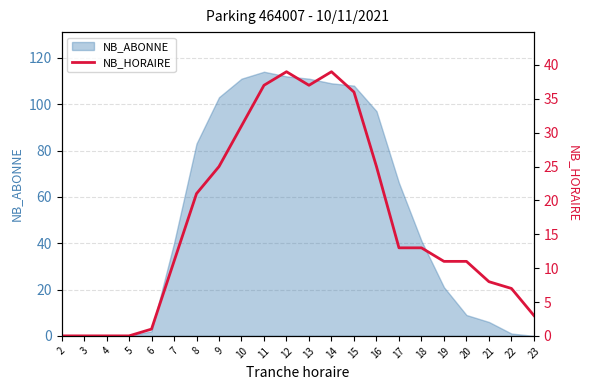

Reading left to right, list all the values displayed in this chart.

2=0	3=0	4=0	5=0	6=1	7=11	8=21	9=25	10=31	11=37	12=39	13=37	14=39	15=36	16=25	17=13	18=13	19=11	20=11	21=8	22=7	23=3